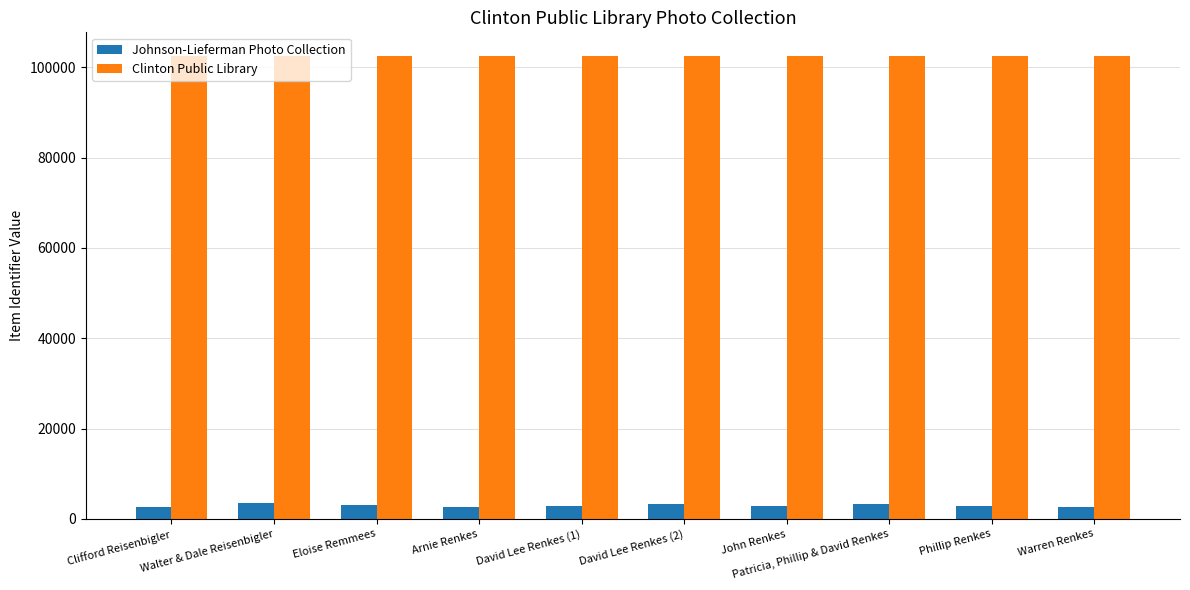

What position from the right is David Lee Renkes (1)?

6